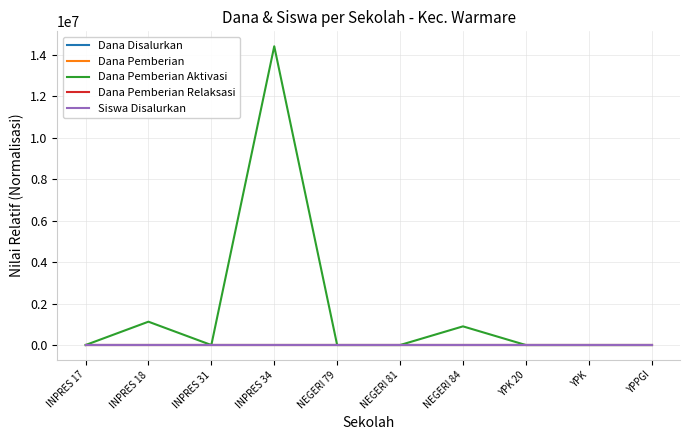

True or false: Dana Pemberian has a value of 2.2 at YPK.

True